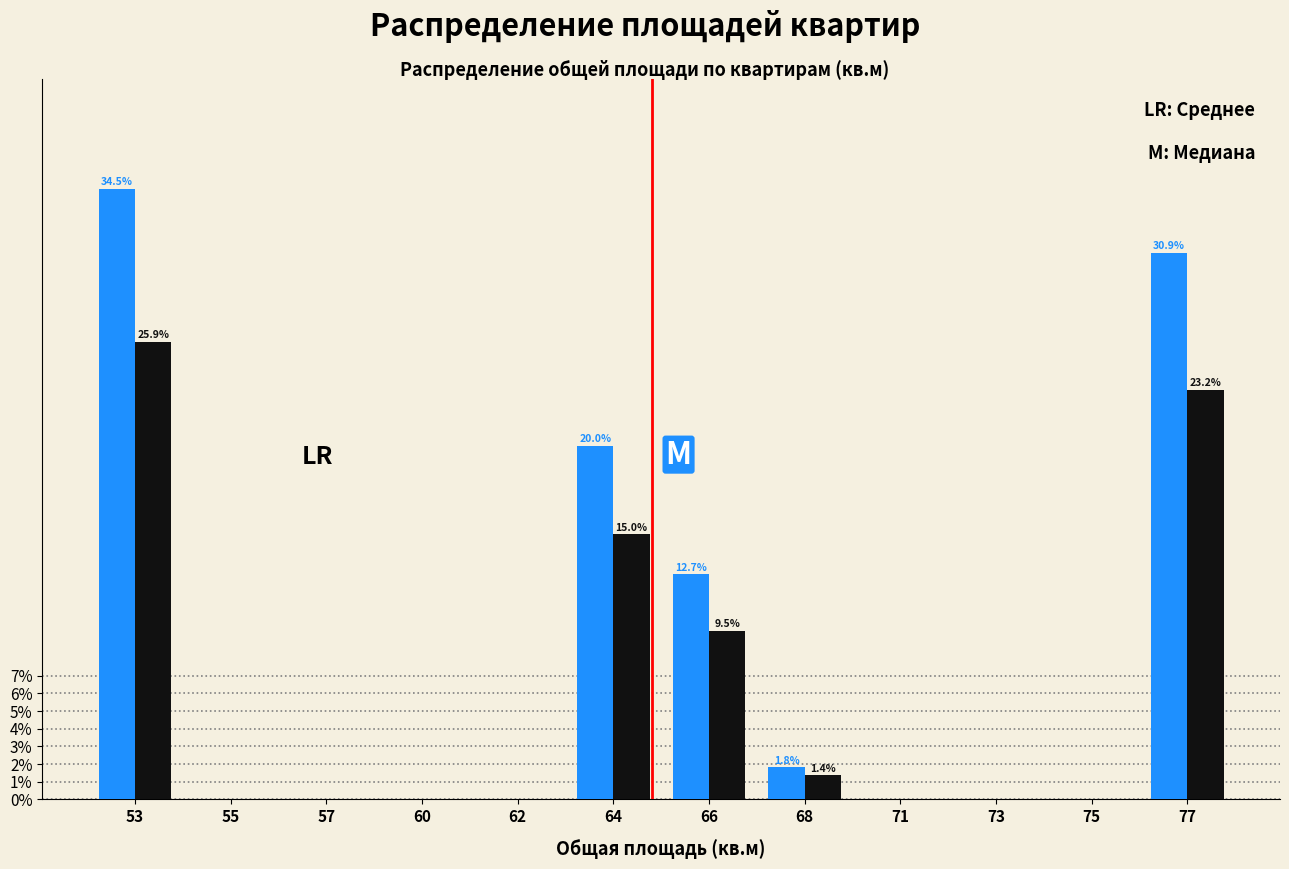

At which category is the sum across all series the highest?

53